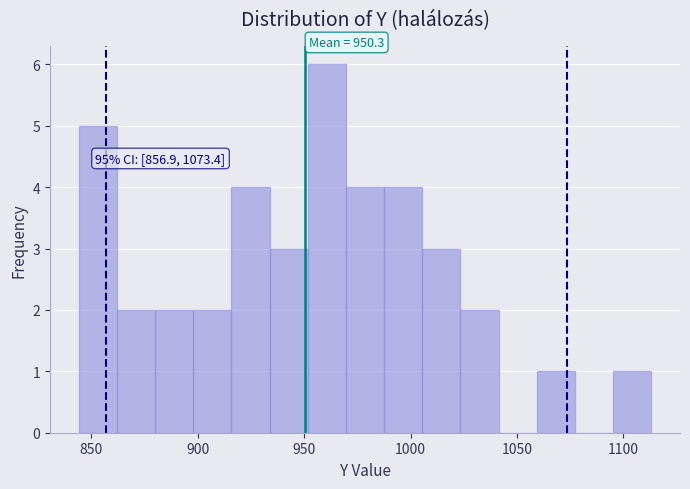

Read against the x-axis, roughly where is the centre of the tallest bar?

960